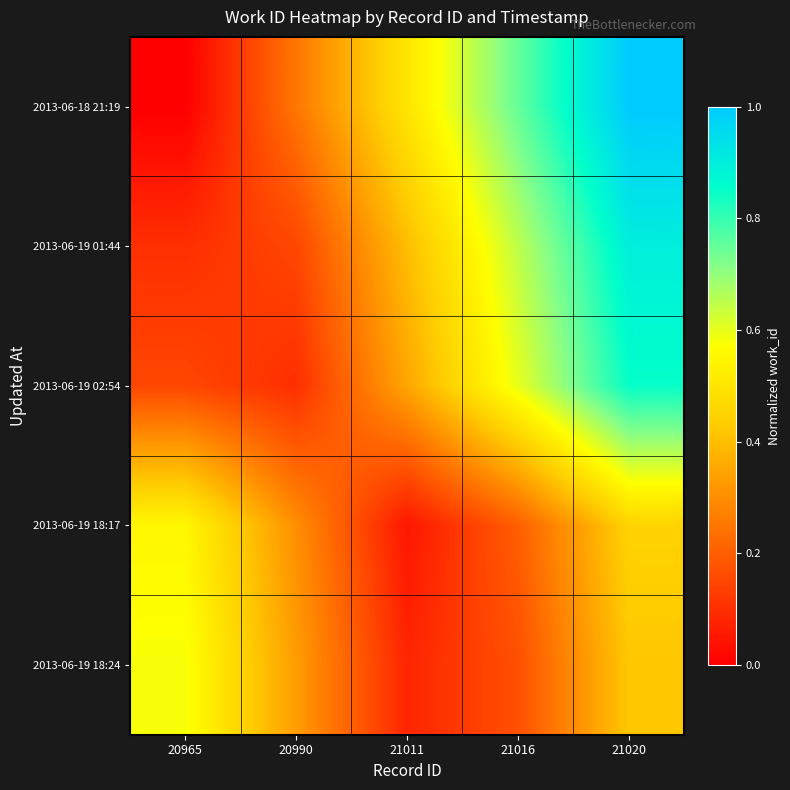

At how many categories does at least one series exceed 0?

5